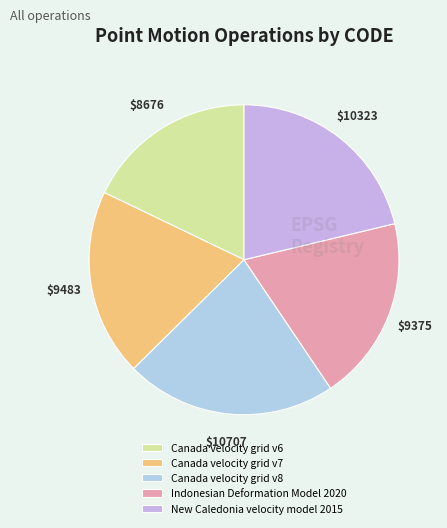

What is the largest slice in the pie chart?

Canada velocity grid v8